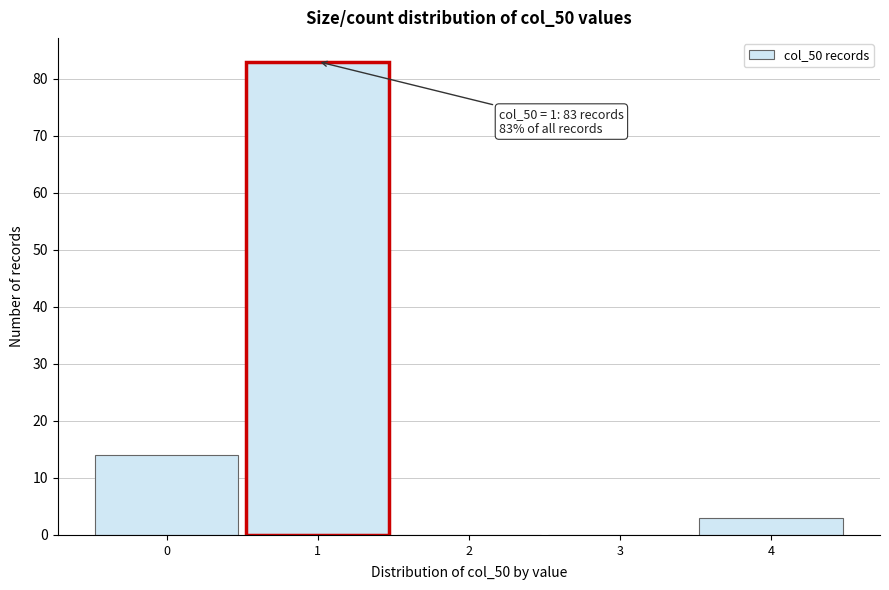

Over which range of the x-axis is the bar tallest?

0.5 to 1.5